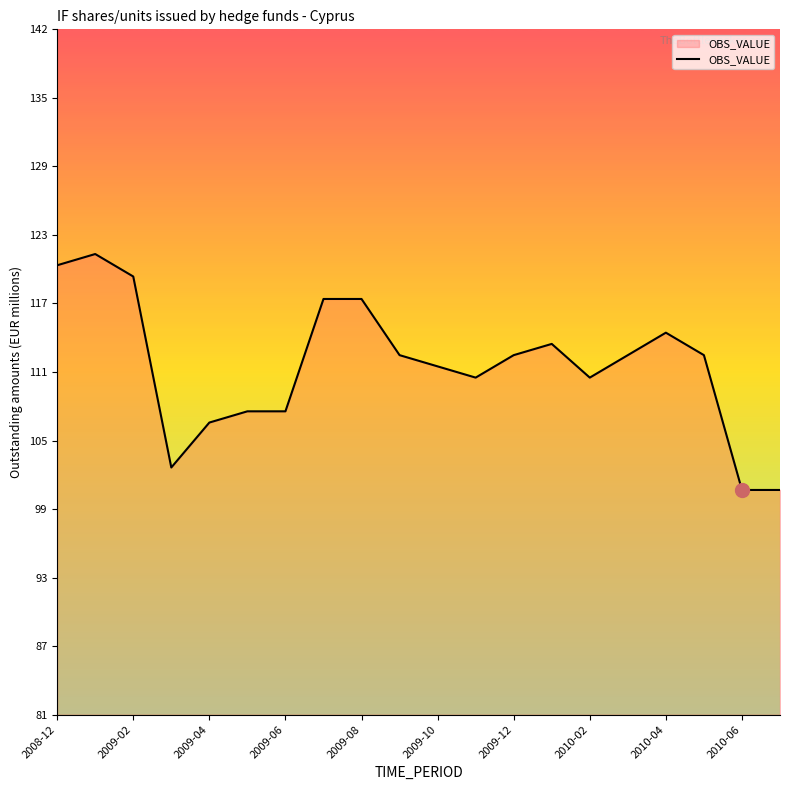

Where is the data nearest to the value 111?

11